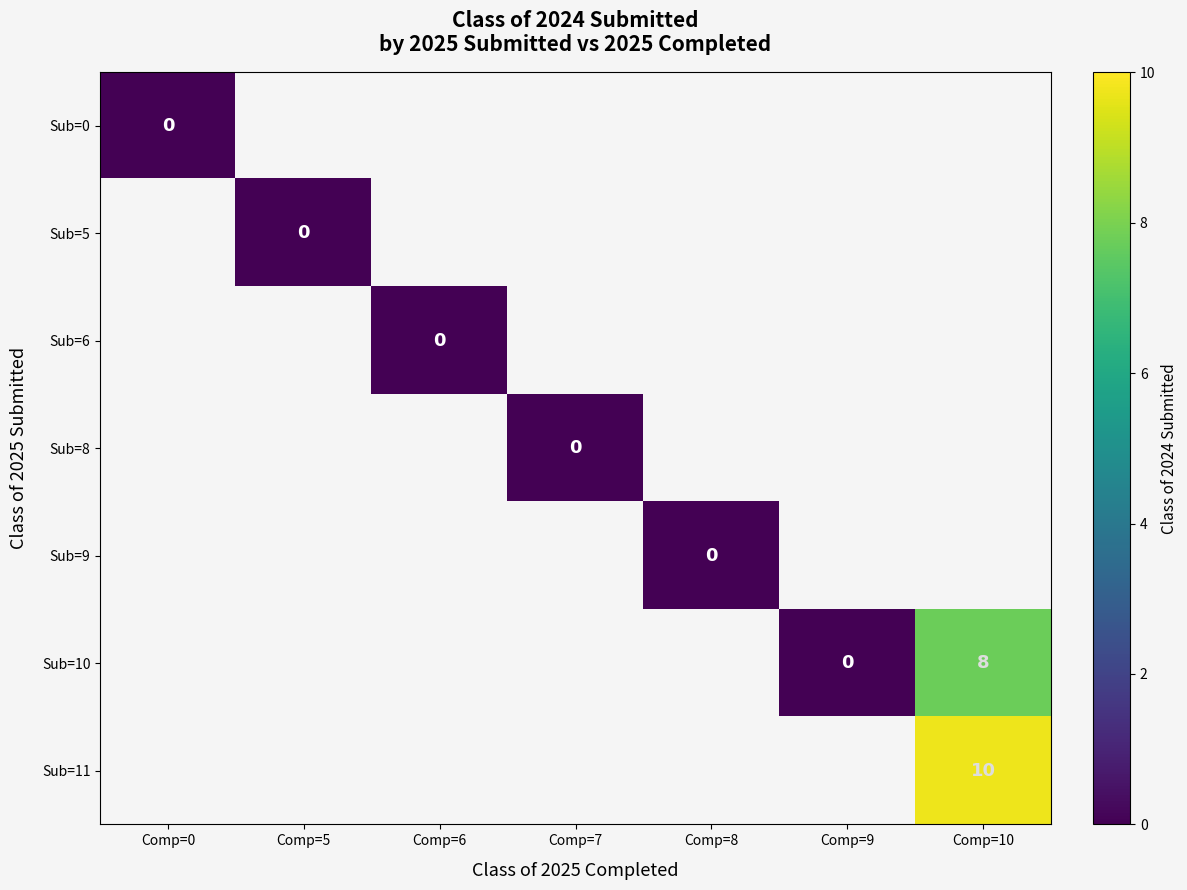

True or false: Sub=10 has a value of 14 at Comp=10.

False